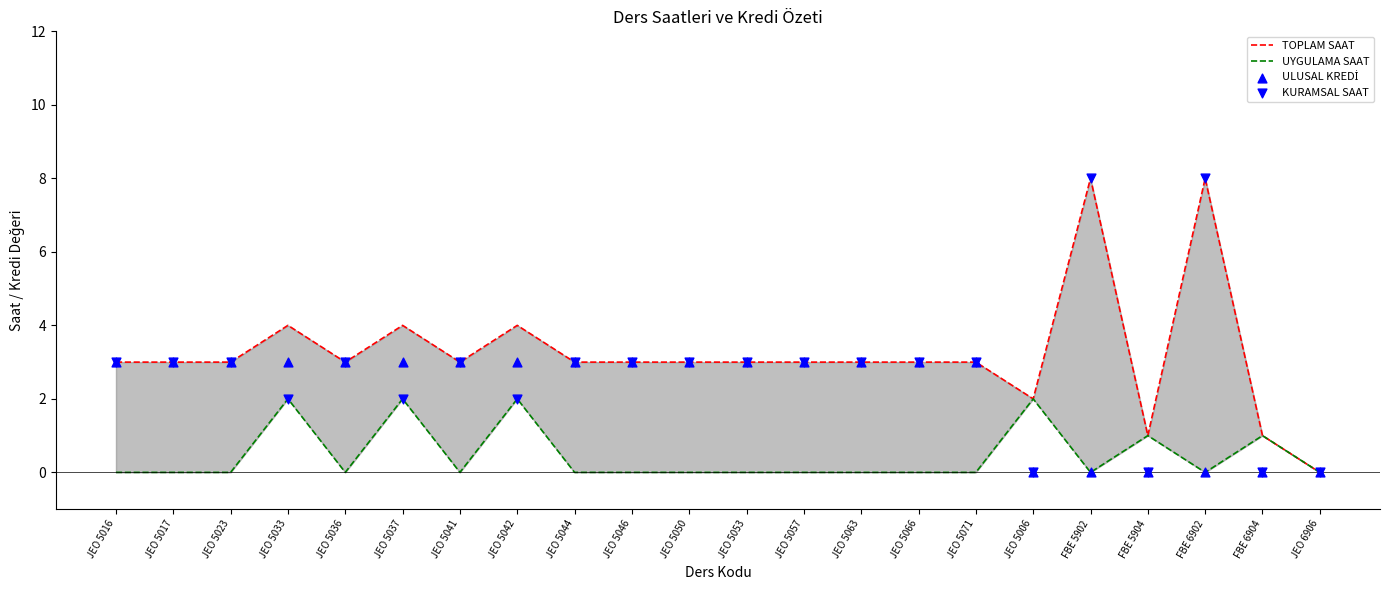

Which series reaches the maximum Y coordinate?

TOPLAM SAAT